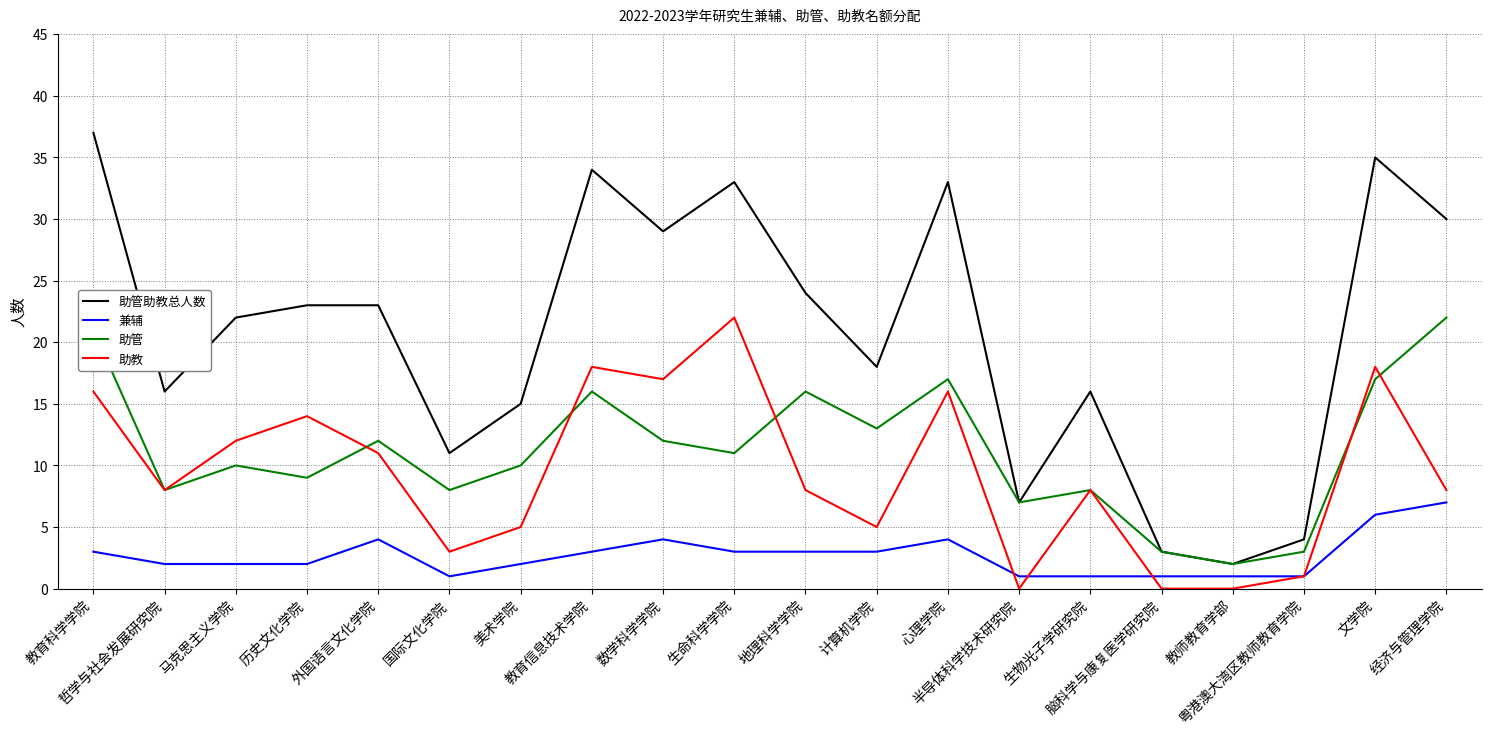

Where does the 助管 series first go above 11?

教育科学学院